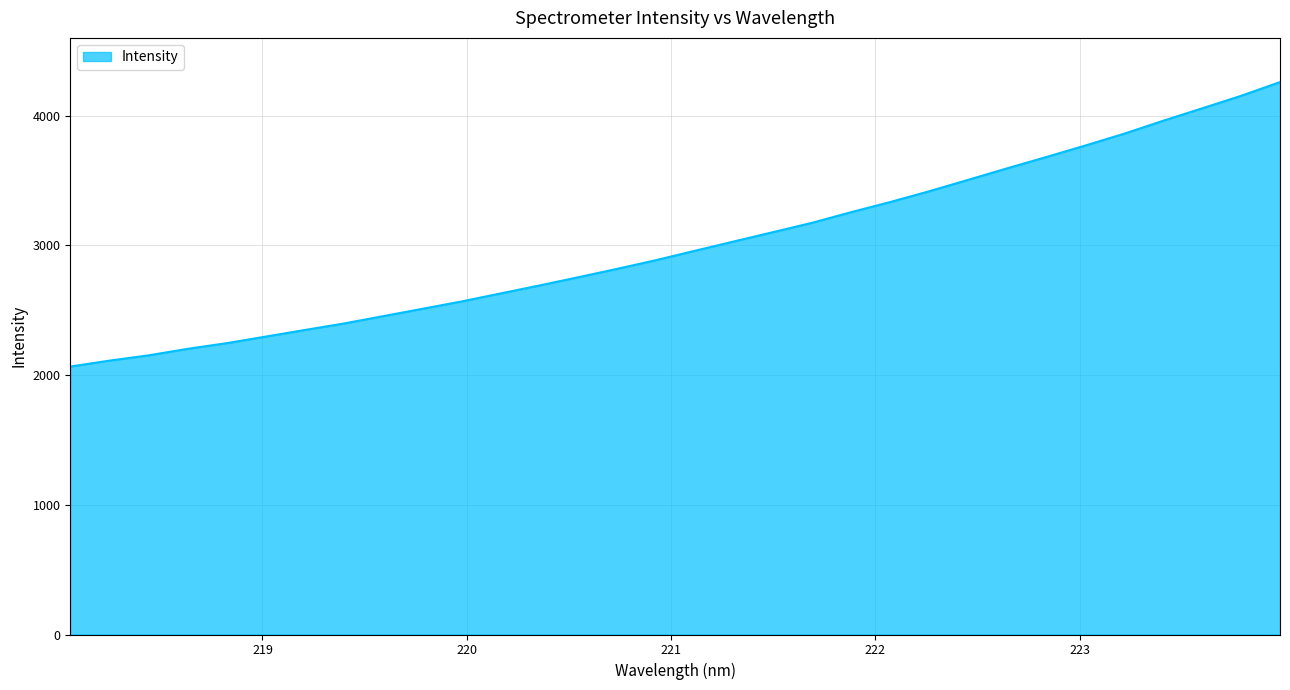

What is the difference between the maximum and minimum values?

2192.4